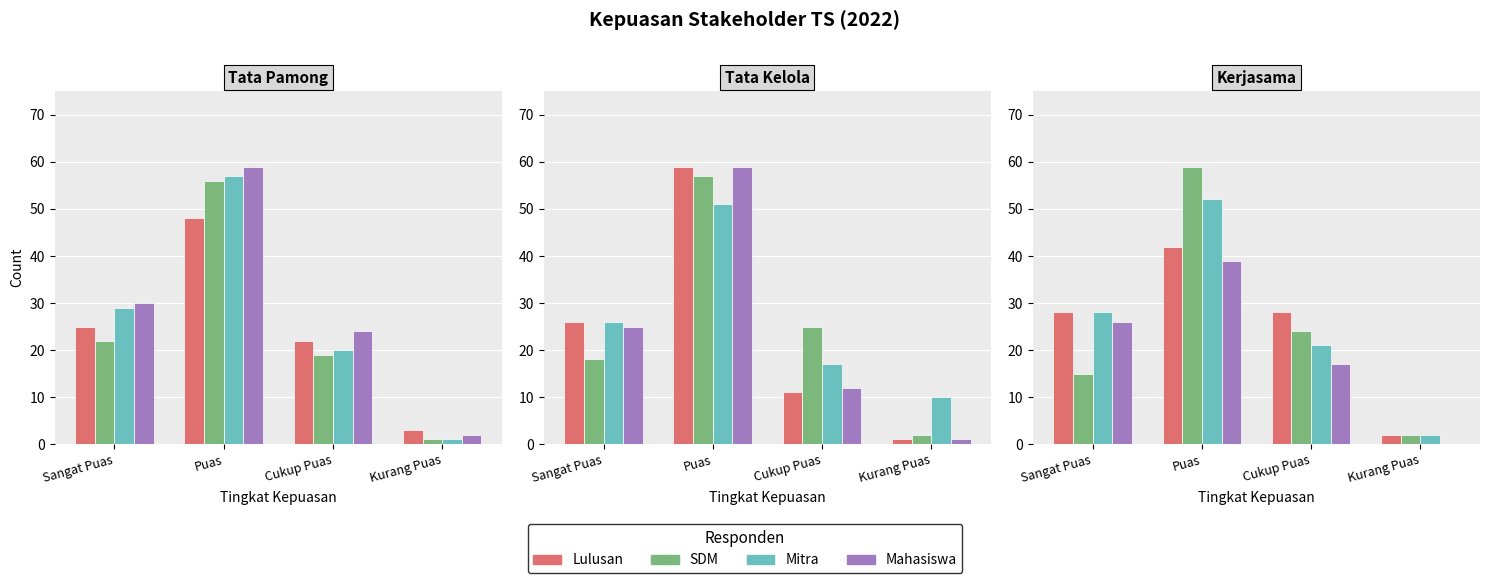

True or false: Mahasiswa has a value of 0 at Kurang Puas.

True